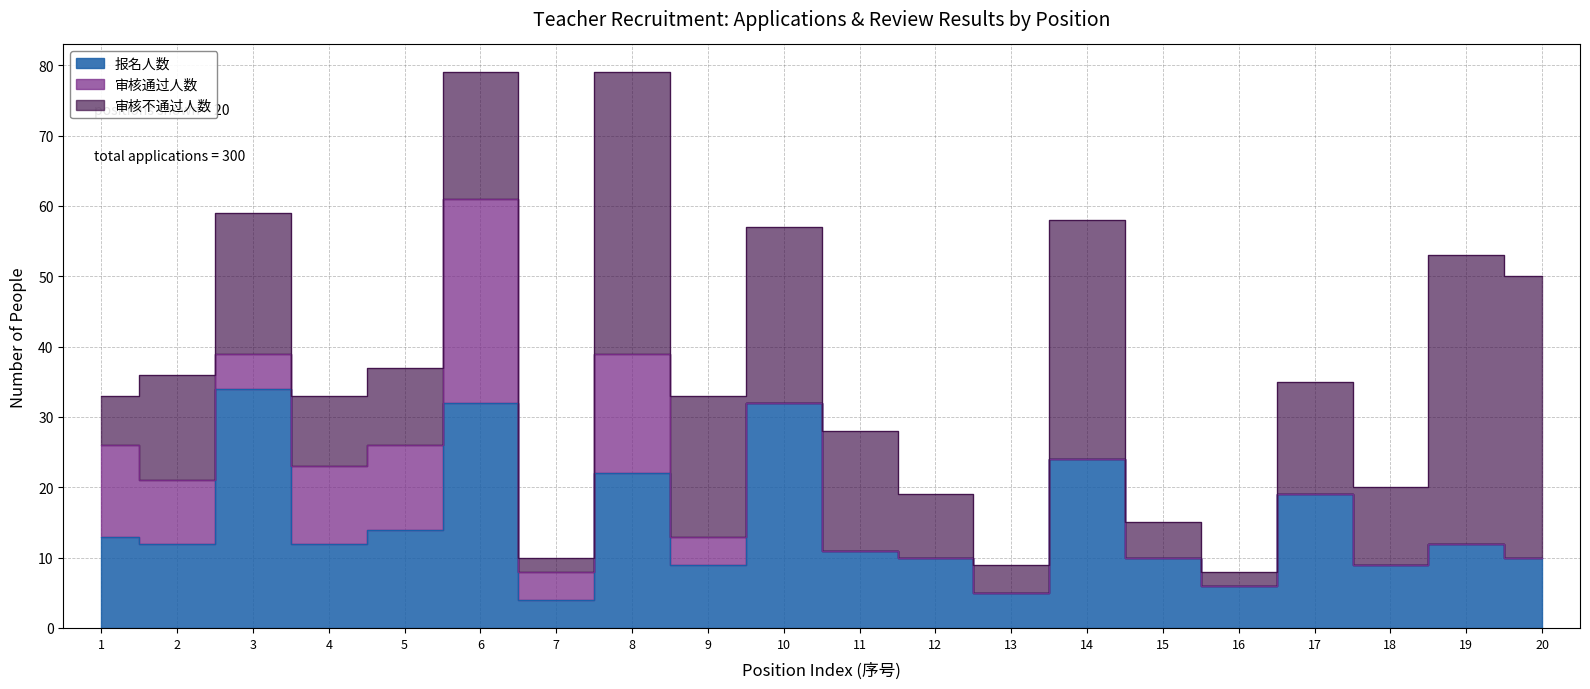

Which series has the largest total across all categories?

审核不通过人数